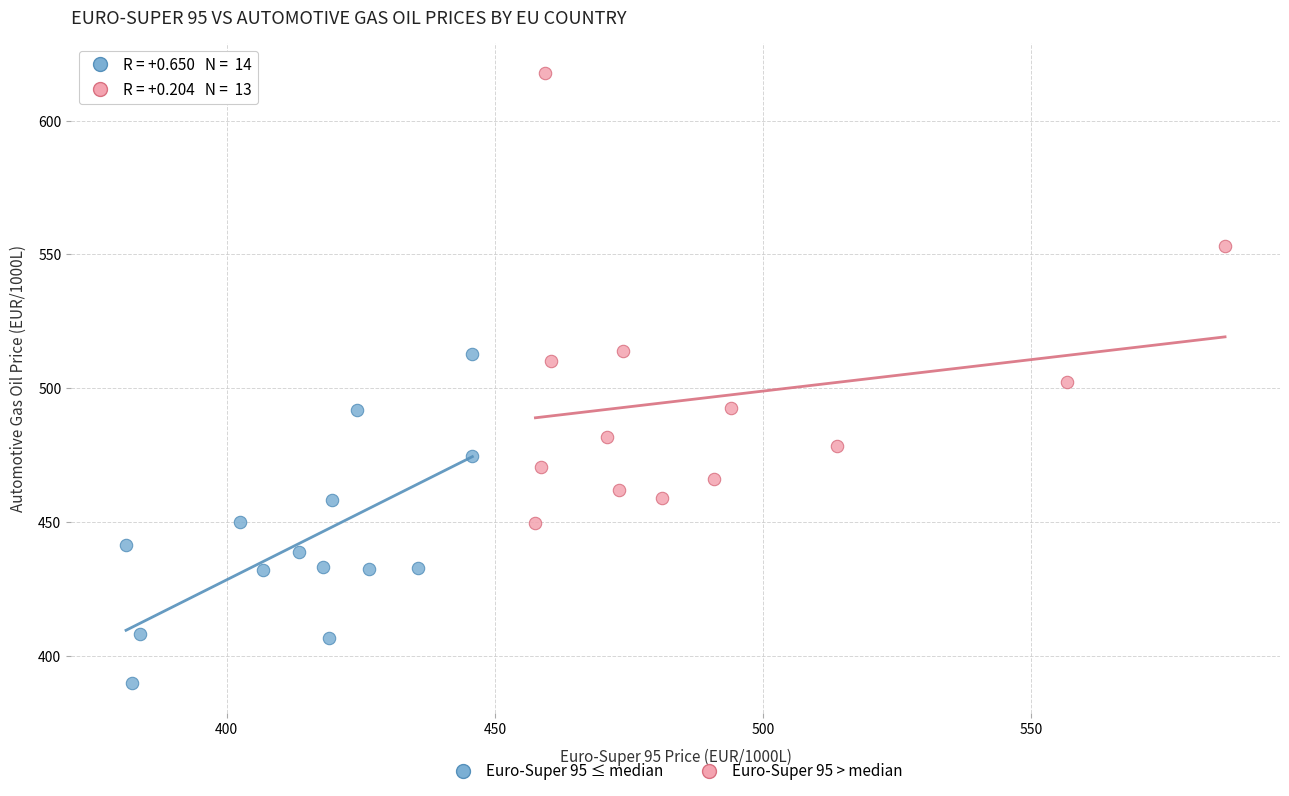

Which series contains the lowest Y value?

Euro-Super 95 ≤ median